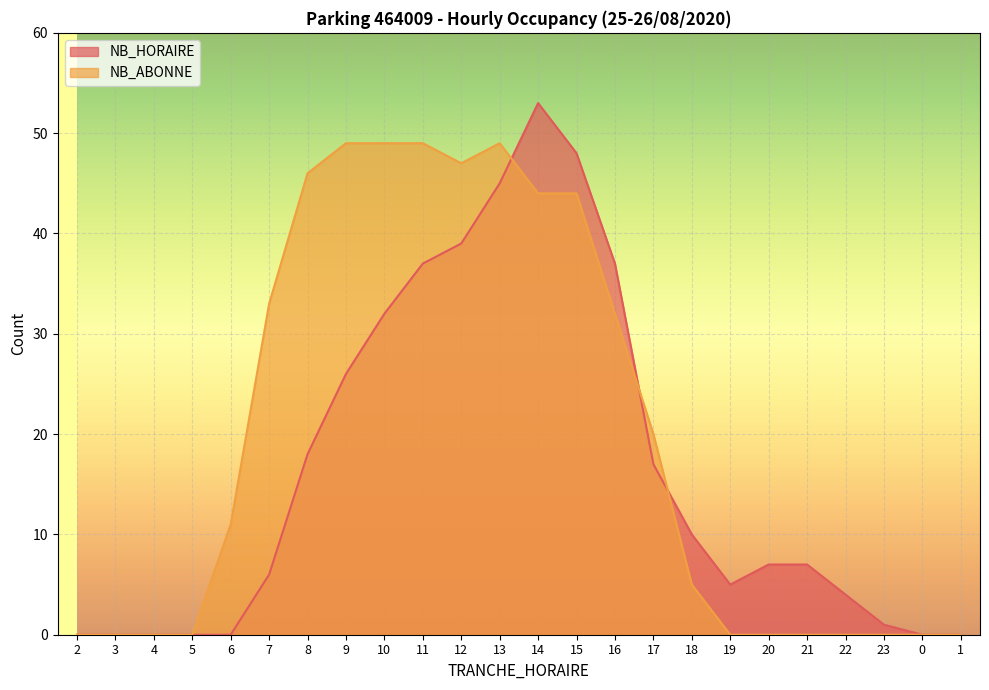

What is the spread (max minus min) of values at 8?

28